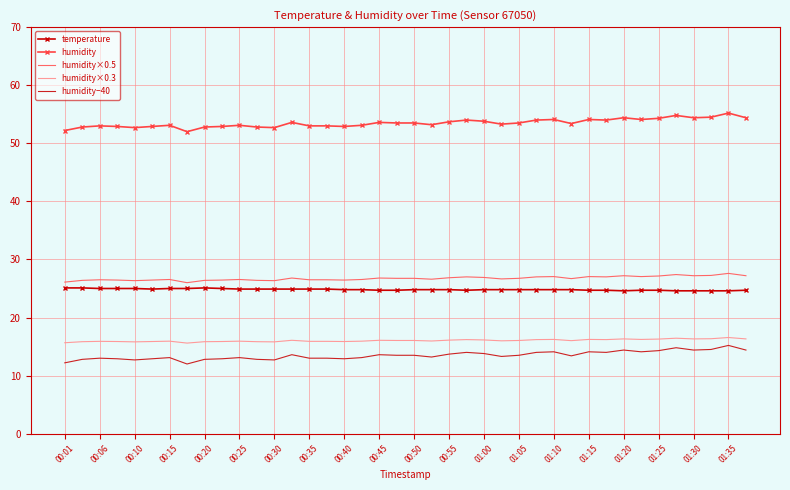

Which series has the largest total across all categories?

humidity